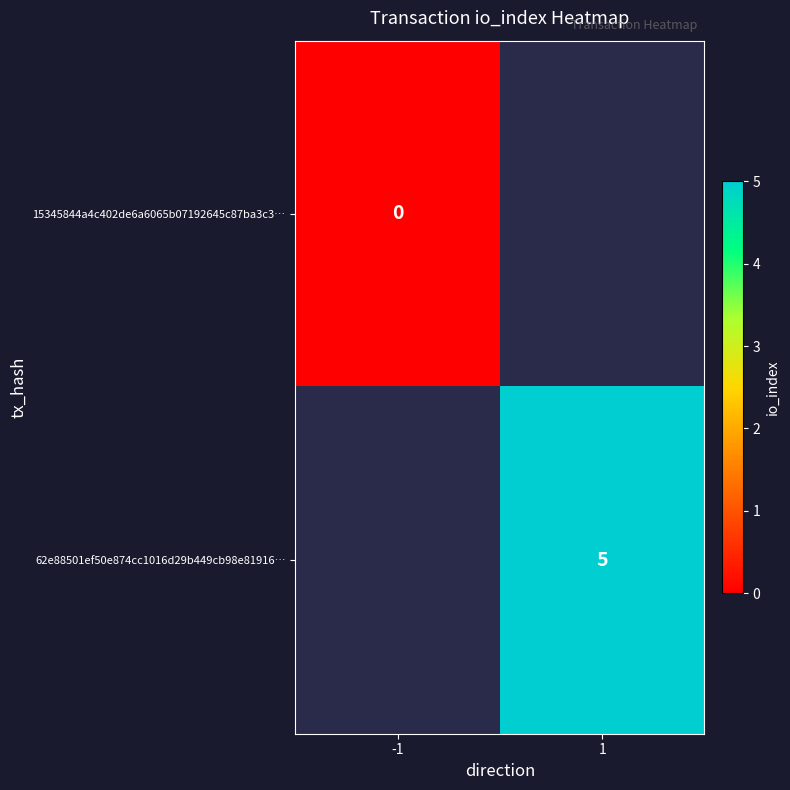

Is it true that 62e88501ef50e874cc1016d29b449cb98e81916… equals 1 at 1?

False